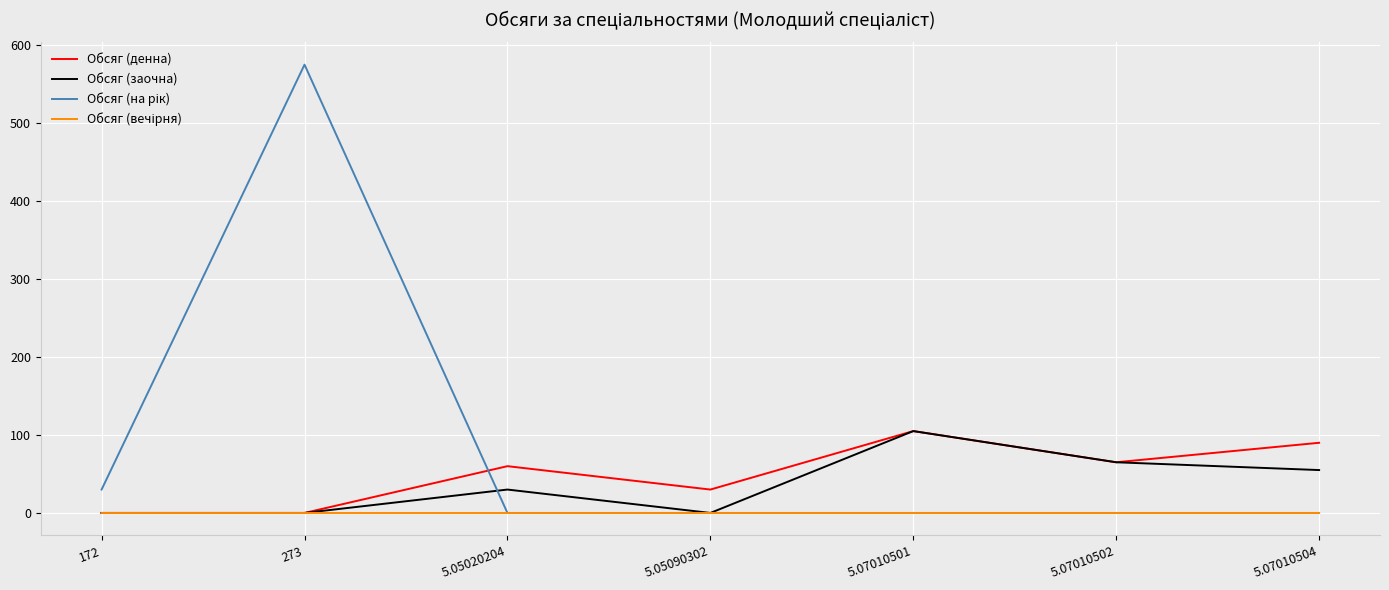

Where is the first local maximum for Обсяг (денна)?

5.05020204